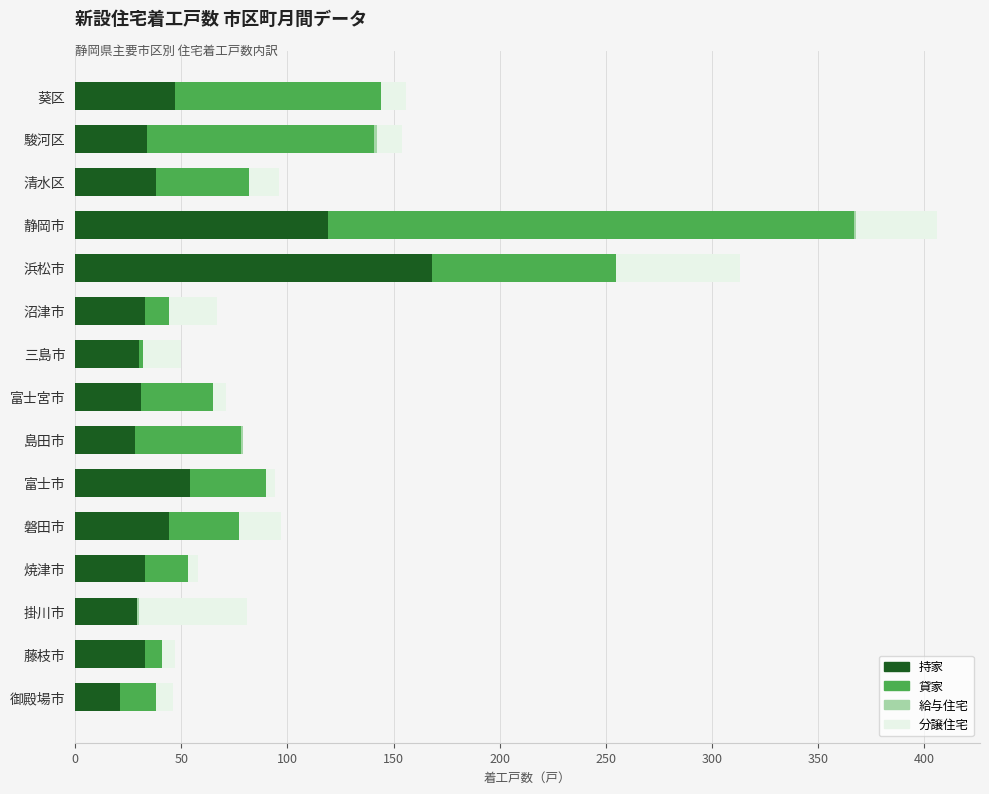

What is the total value across all series at 清水区?

96